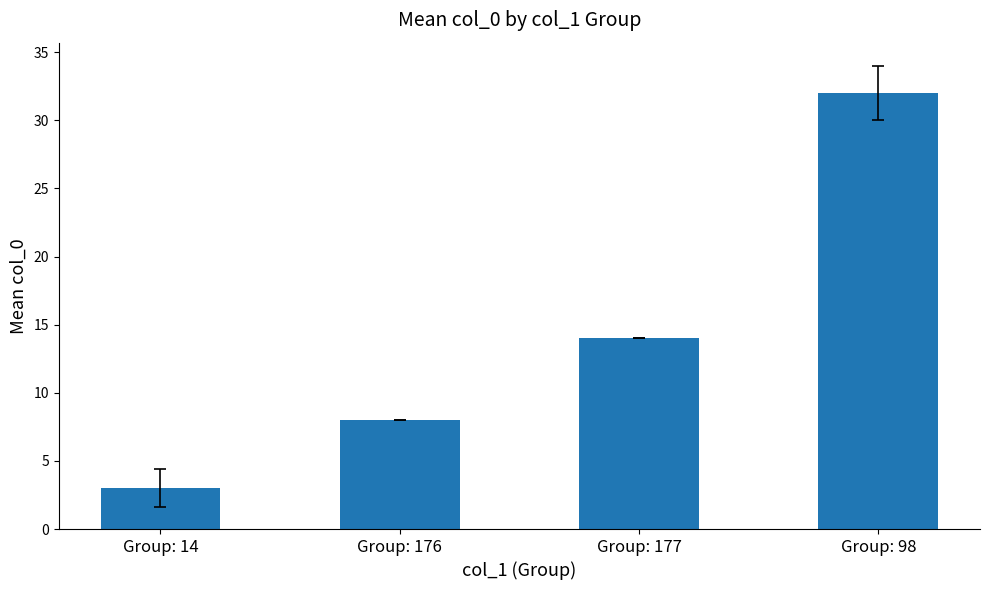

What is the sum of the values at Group: 177 and Group: 176?

22